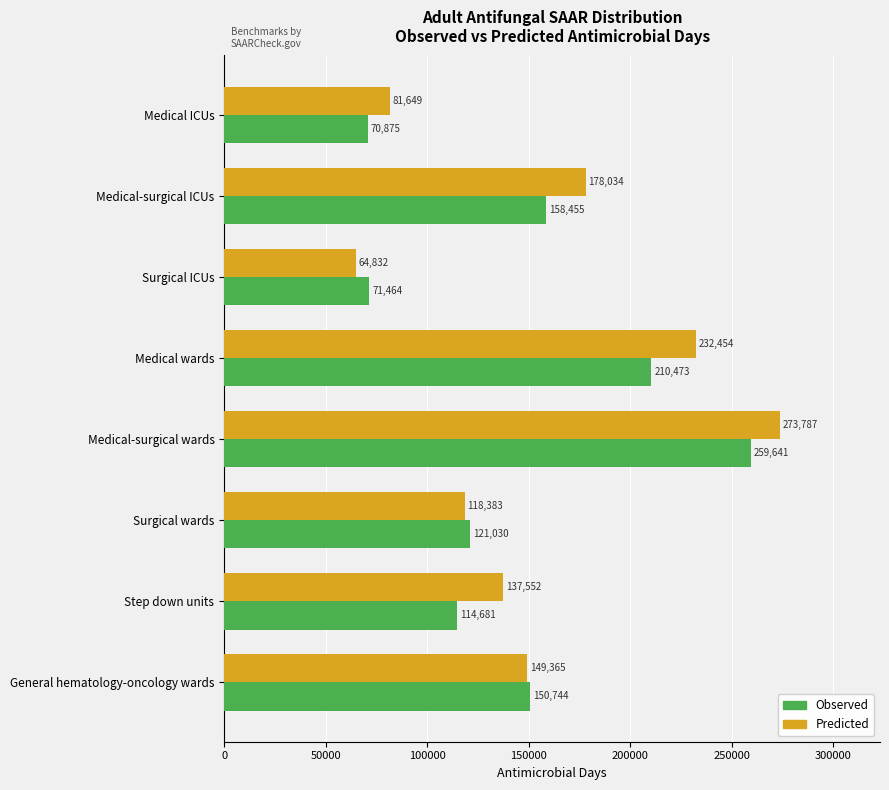

Rank the series by their average value, from highest to lowest.

Predicted, Observed